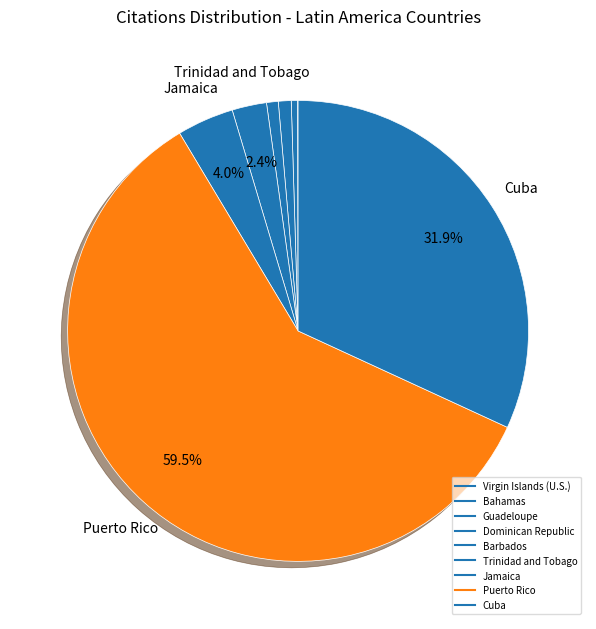

Is it true that Bahamas is 1% of the pie?

False